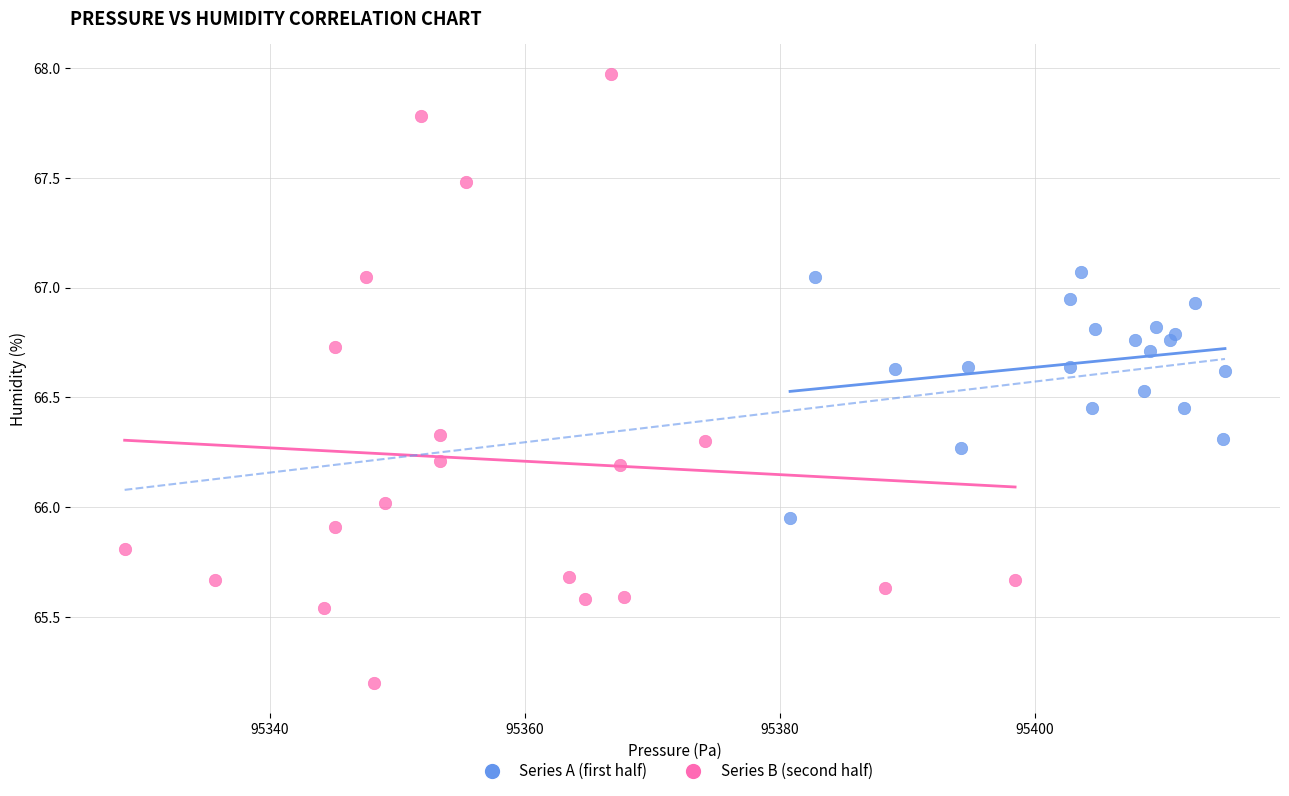

Which series reaches the maximum Y coordinate?

Series B (second half)